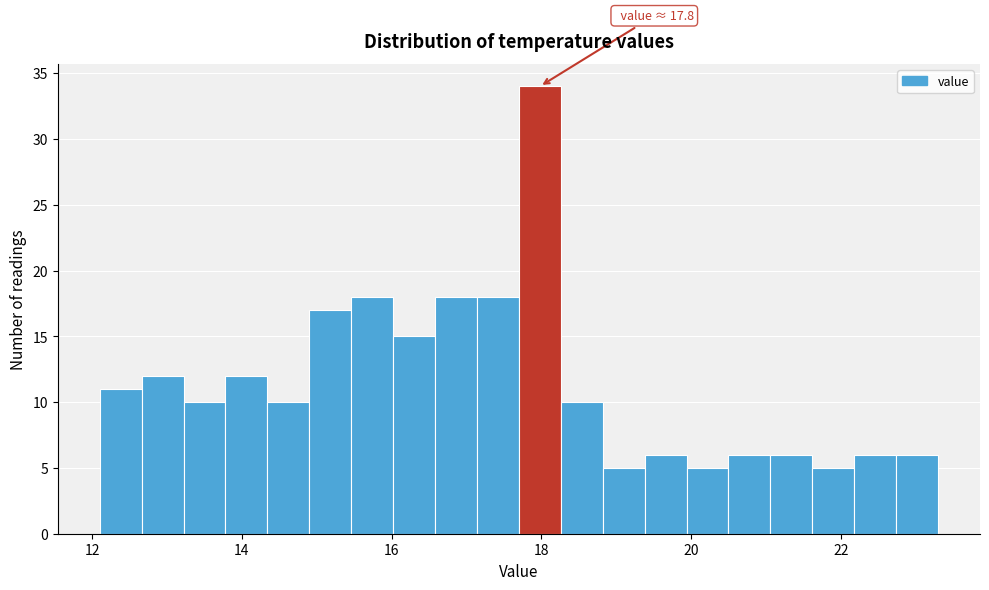

Read against the x-axis, roughly where is the centre of the tallest bar?

18.0